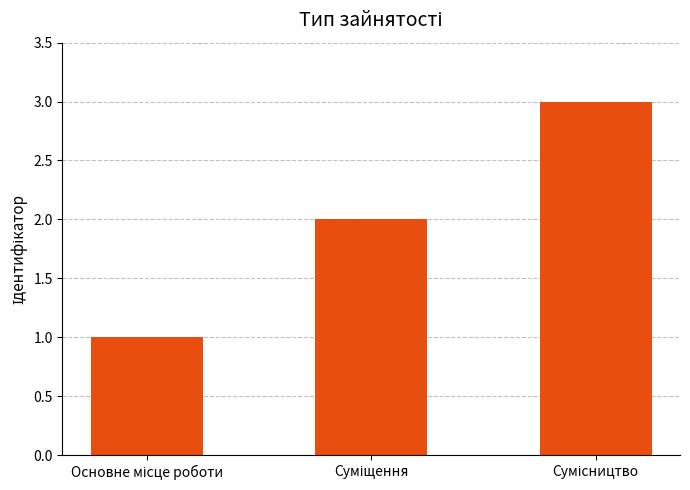

What is the maximum value shown in the chart?

3